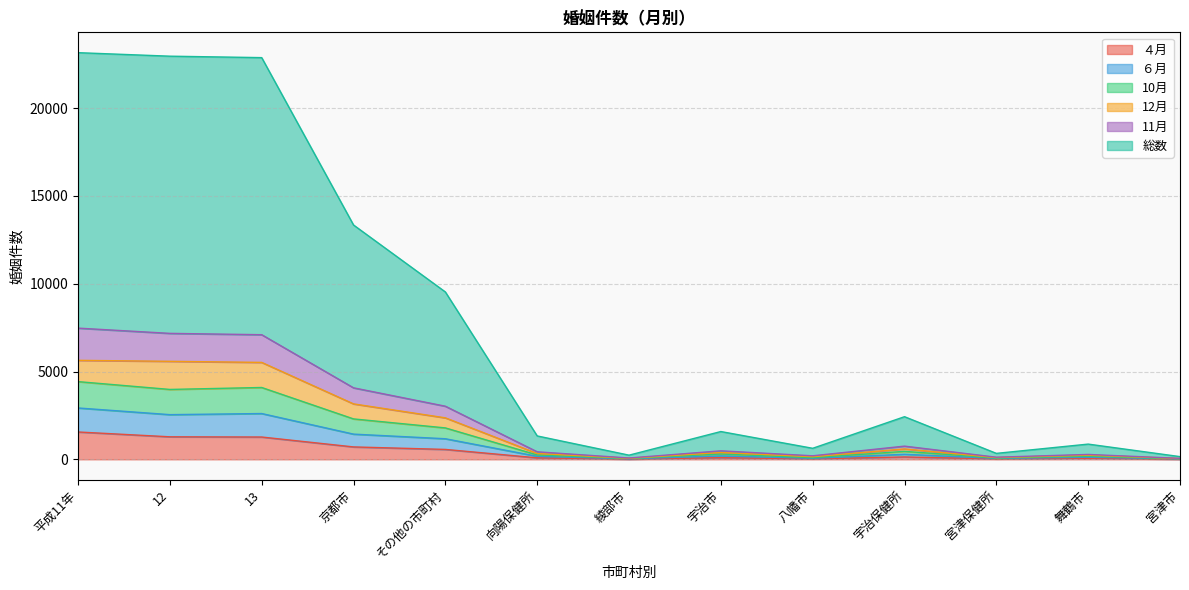

Between 平成11年 and 綾部保健所, which series saw the biggest shift?

総数